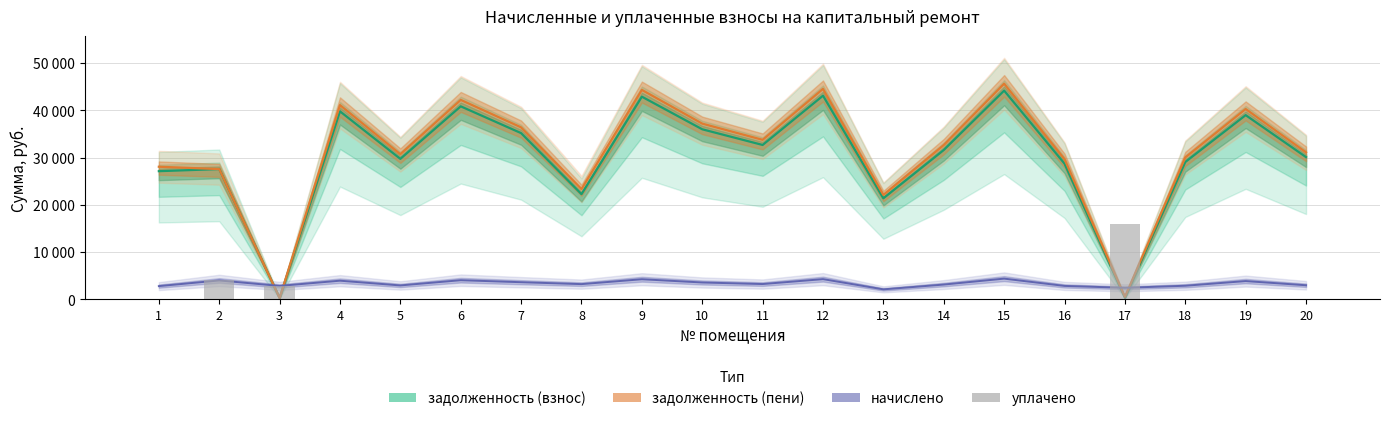

What are all the series names shown in the legend?

задолженность (взнос), задолженность (пени), начислено, уплачено